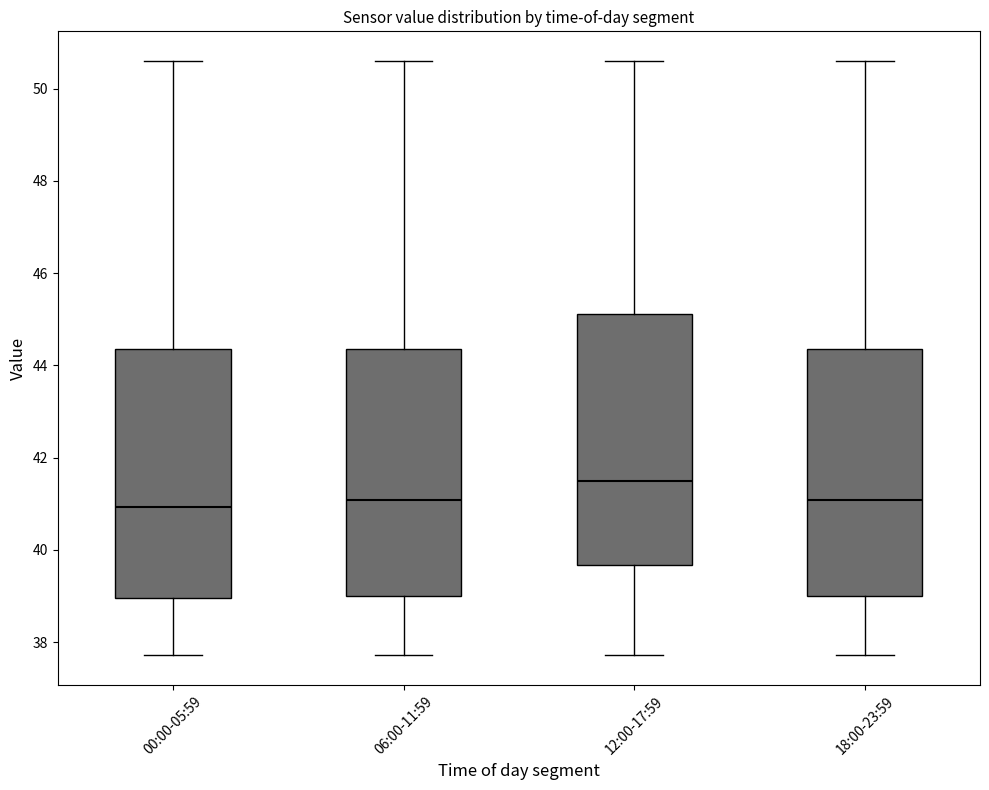

Where does the median line of the box for 18:00-23:59 sit on the y-axis? The values are not printed on the chart, so give them approximately, as read against the axis.

41.0